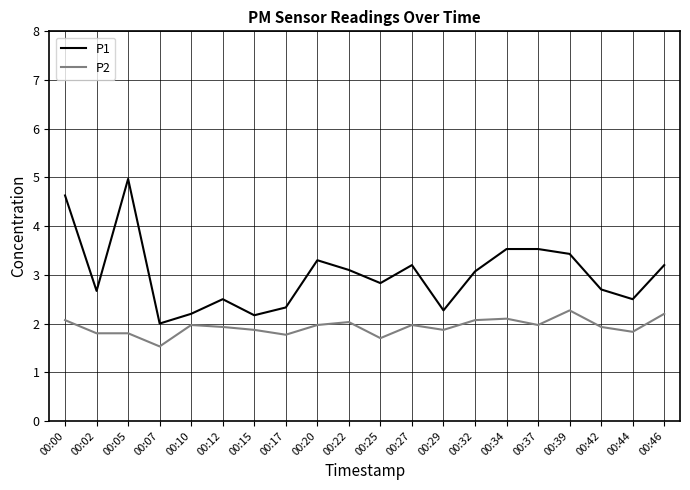

Does the chart have visible grid lines?

Yes